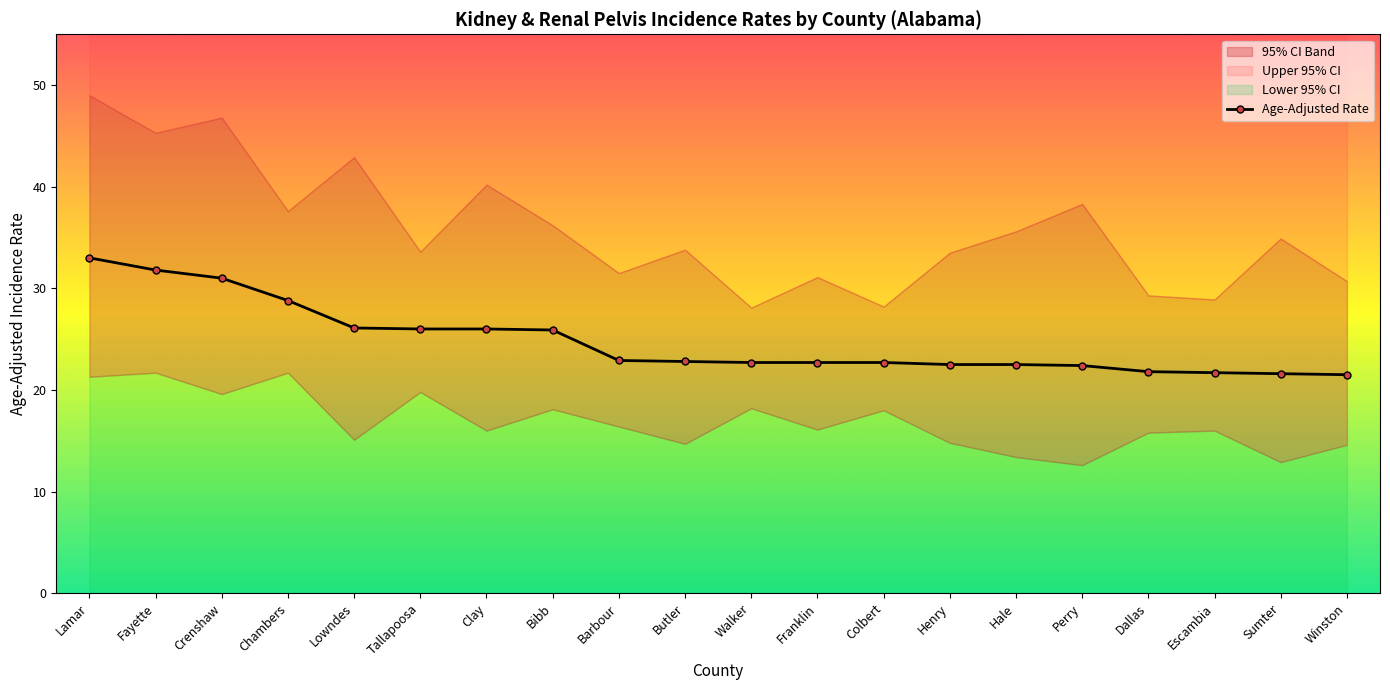

What is the approximate value at Walker?

22.7